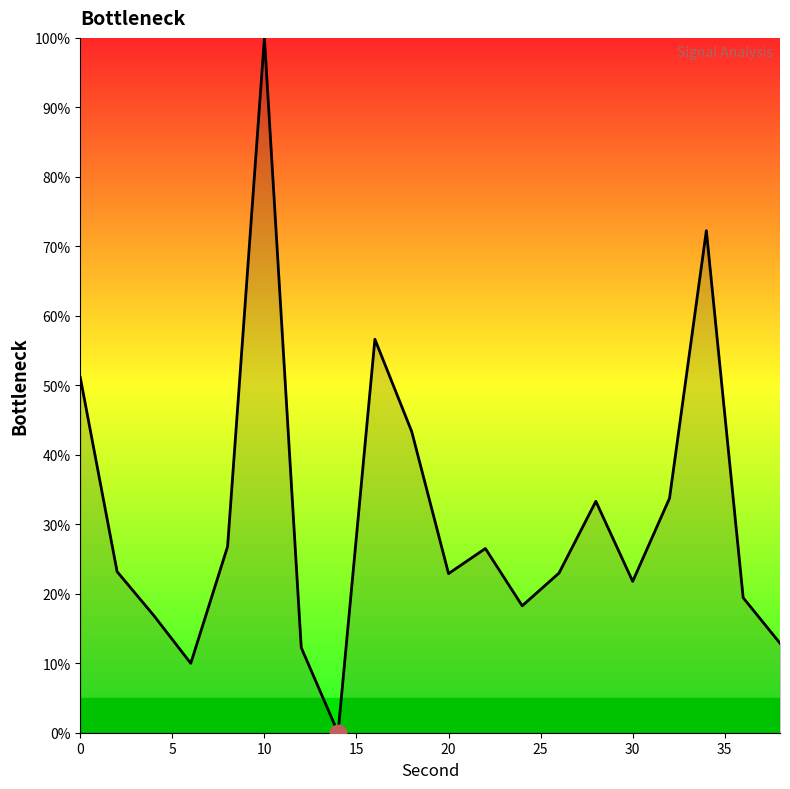

What is the greatest value displayed?

100.0